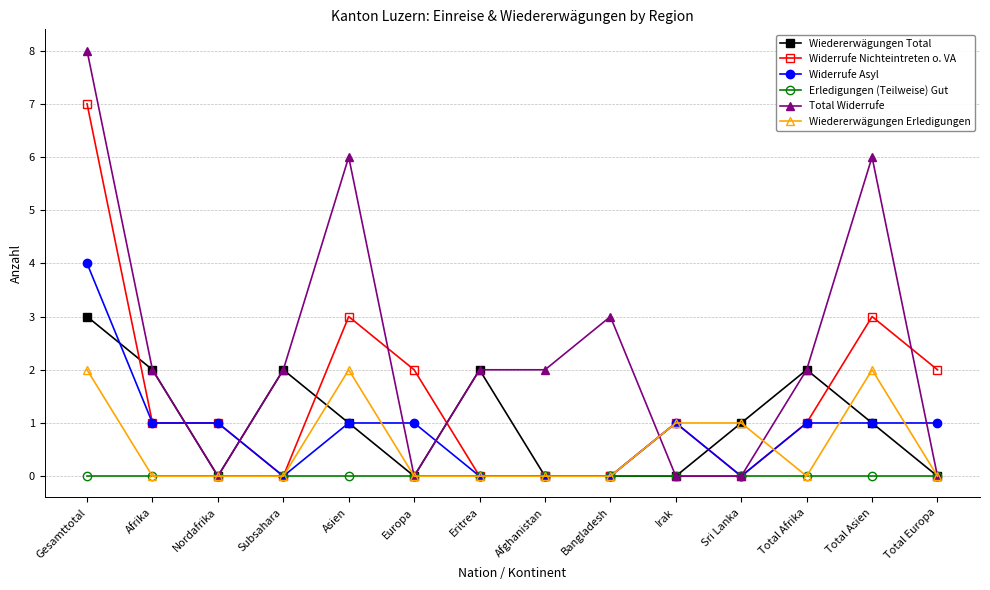

Count the number of categories in the chart.

14